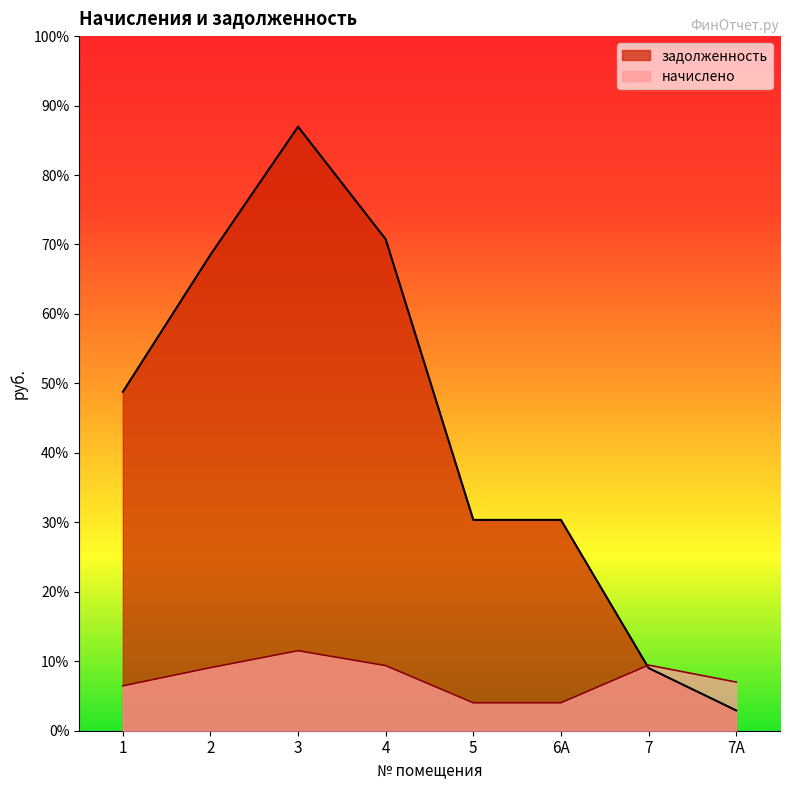

Does the chart have visible grid lines?

No